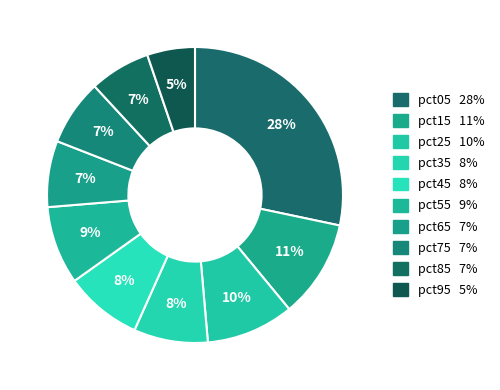

What is the smallest slice in the pie chart?

pct95